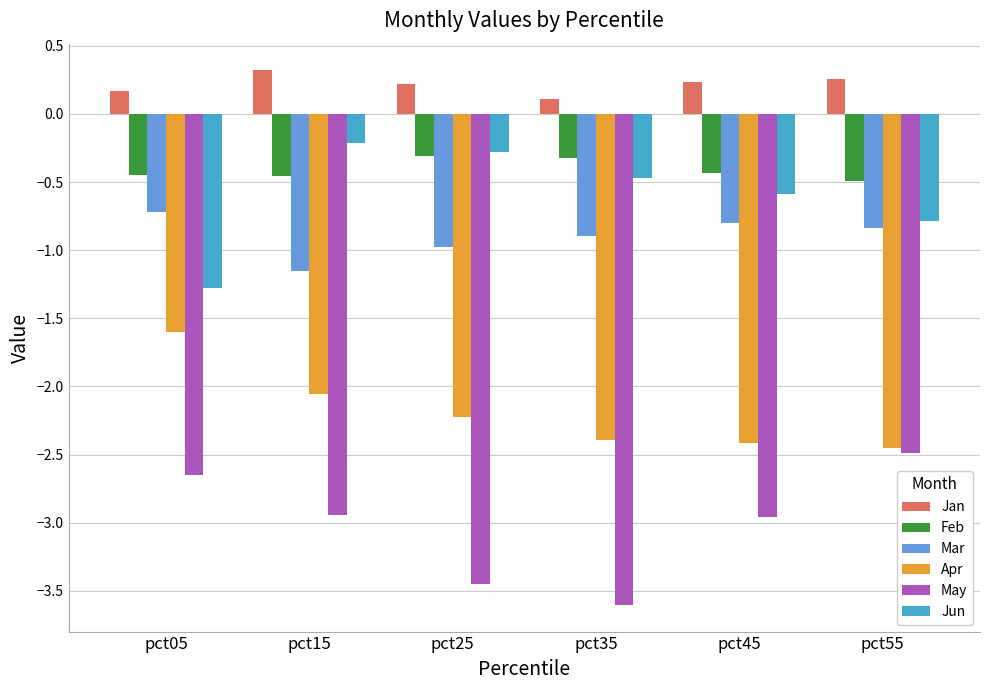

True or false: Mar has a value of -0.5 at pct35.

False